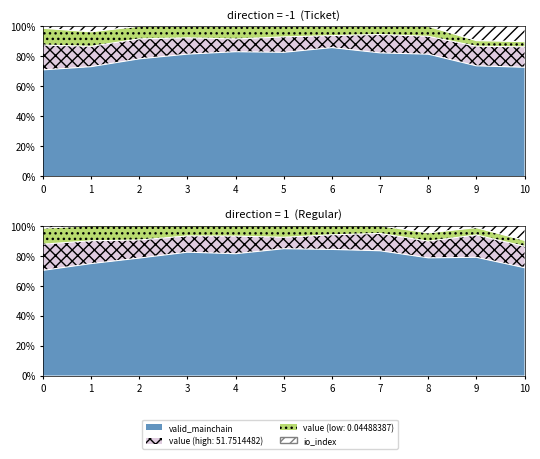

True or false: valid_mainchain has a value of 1.4 at -1.

False